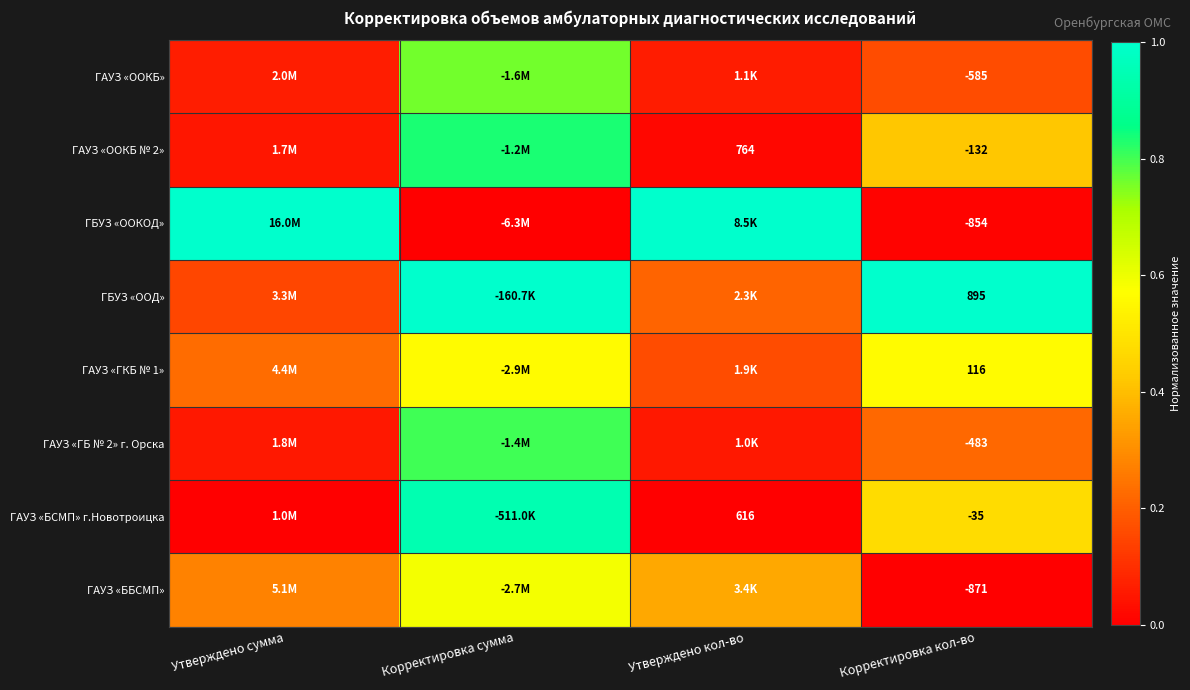

True or false: ГБУЗ «ООД» has a value of 0.2 at Утверждено сумма.

True